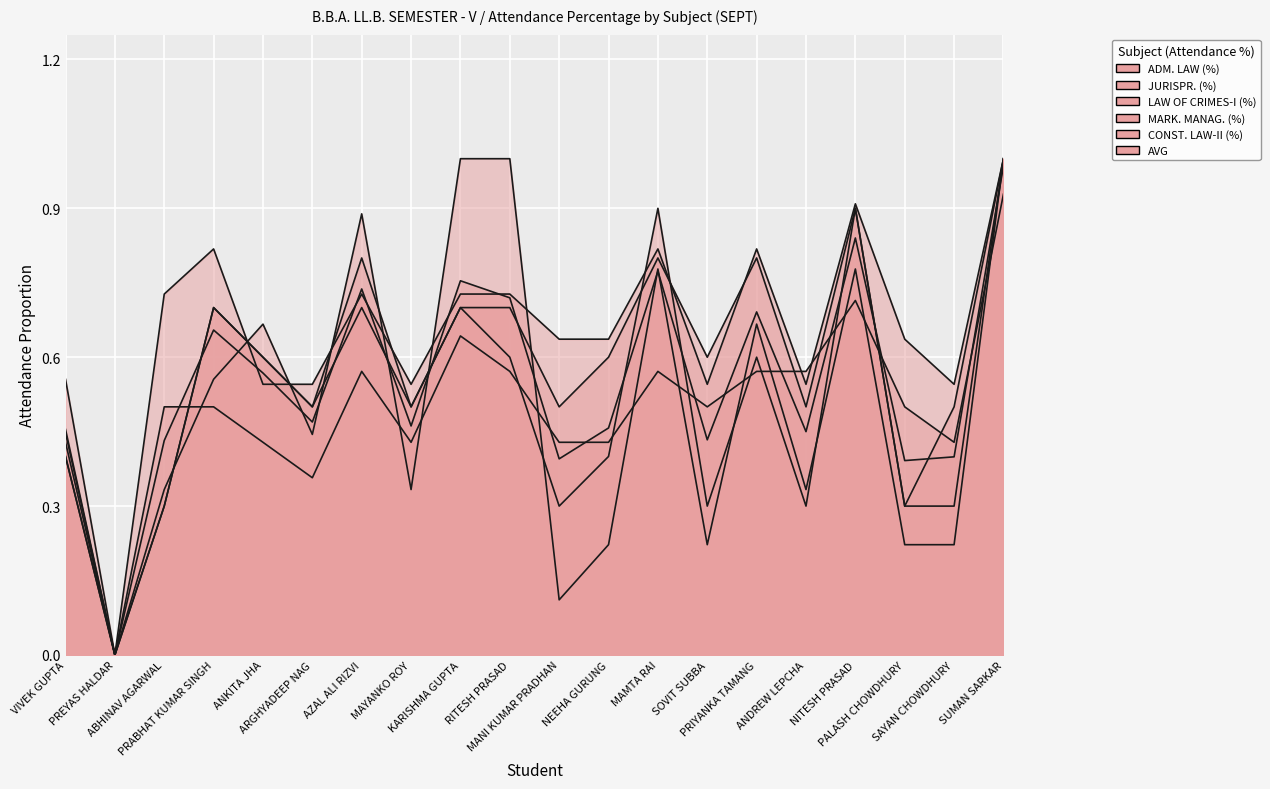

What is the difference between the maximum and minimum values in the ADM. LAW (%) series?

0.9